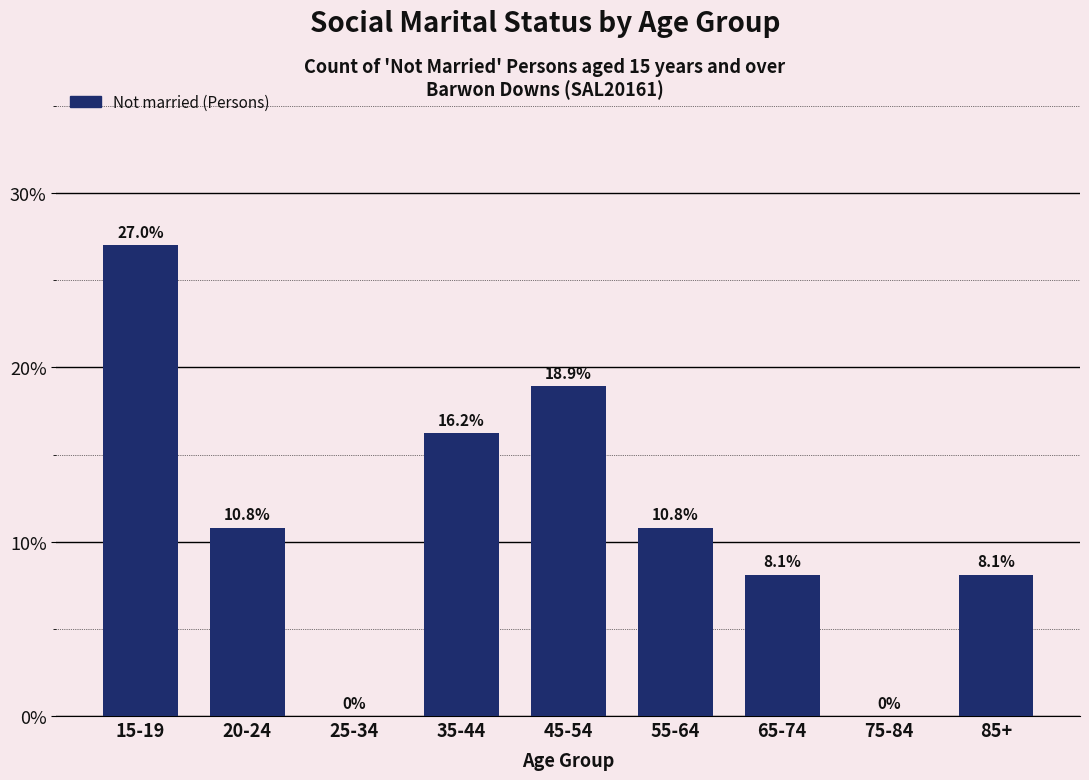

Reading left to right, transcribe all the data shown in this chart.

15-19=27.0	20-24=10.8	25-34=0.0	35-44=16.2	45-54=18.9	55-64=10.8	65-74=8.1	75-84=0.0	85+=8.1